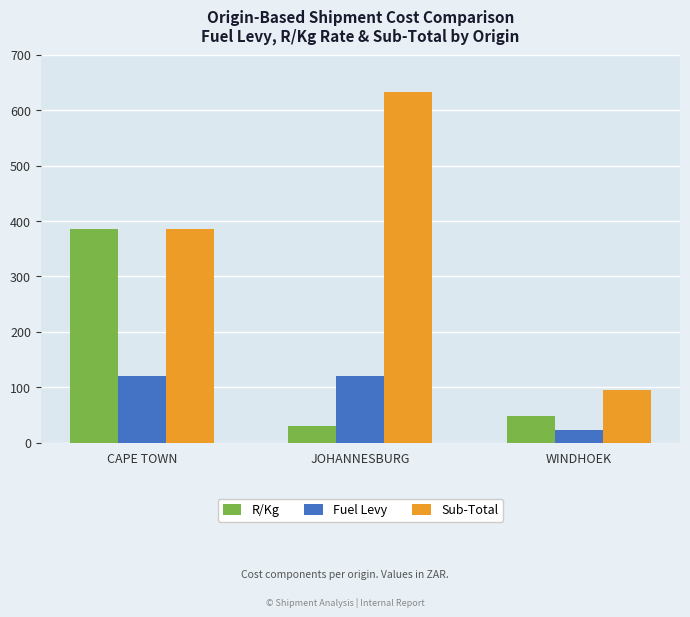

Is it true that Sub-Total equals 140.4 at WINDHOEK?

False